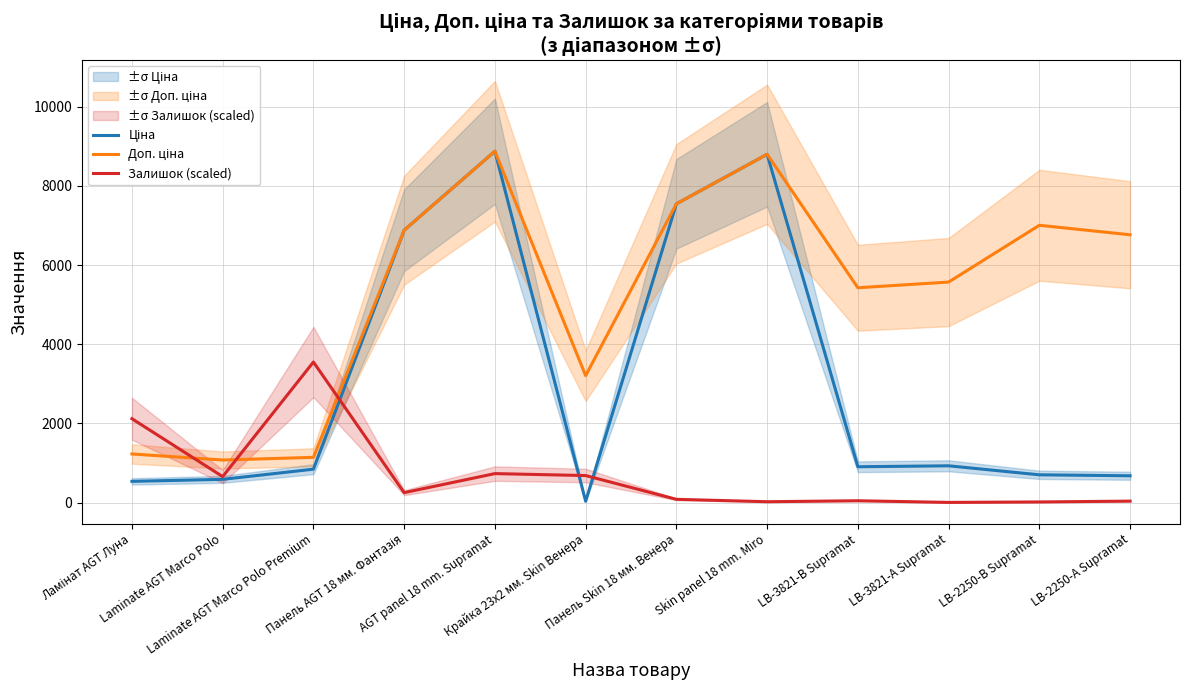

At which category is the sum across all series the highest?

AGT panel 18 mm. Supramat